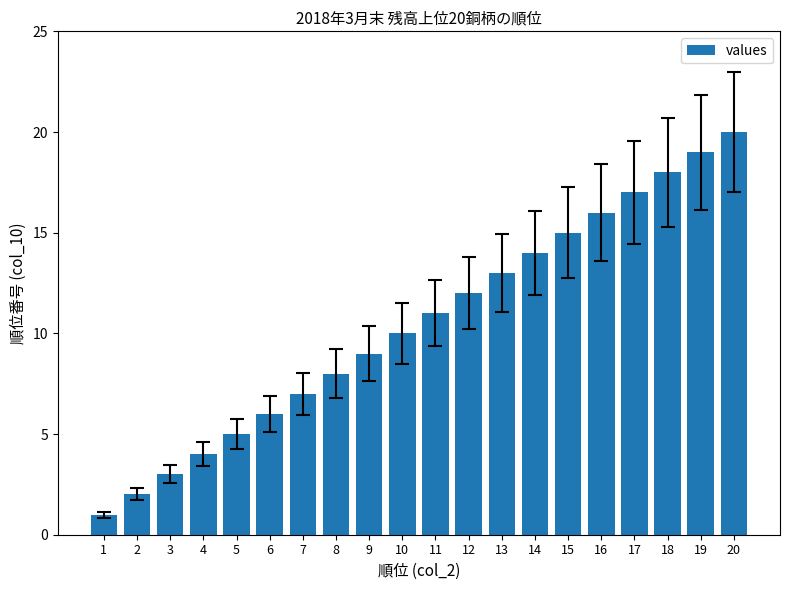

What is the difference between the second highest and minimum values?

18